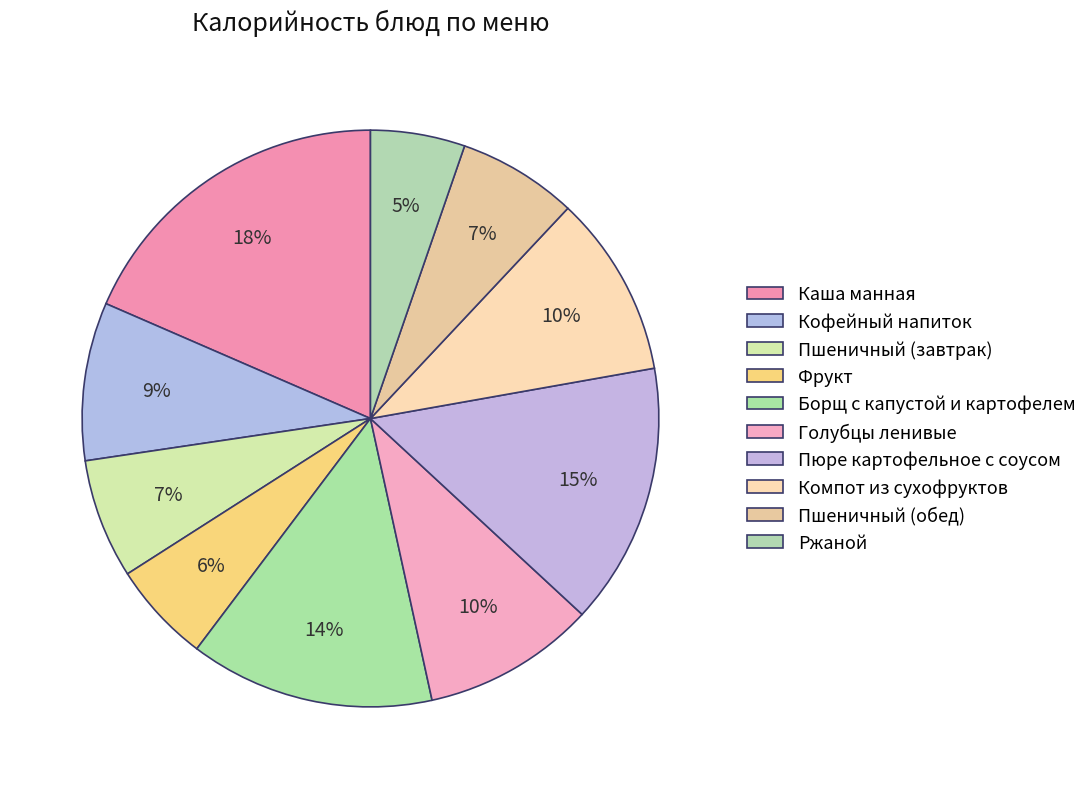

Rank the categories by value from highest to lowest.

Каша манная, Пюре картофельное с соусом, Борщ с капустой и картофелем, Компот из сухофруктов, Голубцы ленивые, Кофейный напиток, Пшеничный (завтрак), Пшеничный (обед), Фрукт, Ржаной